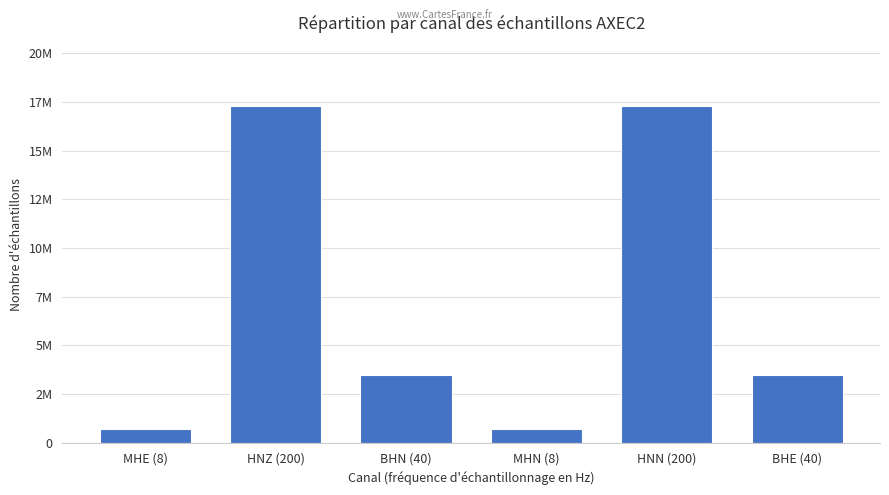

The value at MHE (8) is 371814. True or false?

False